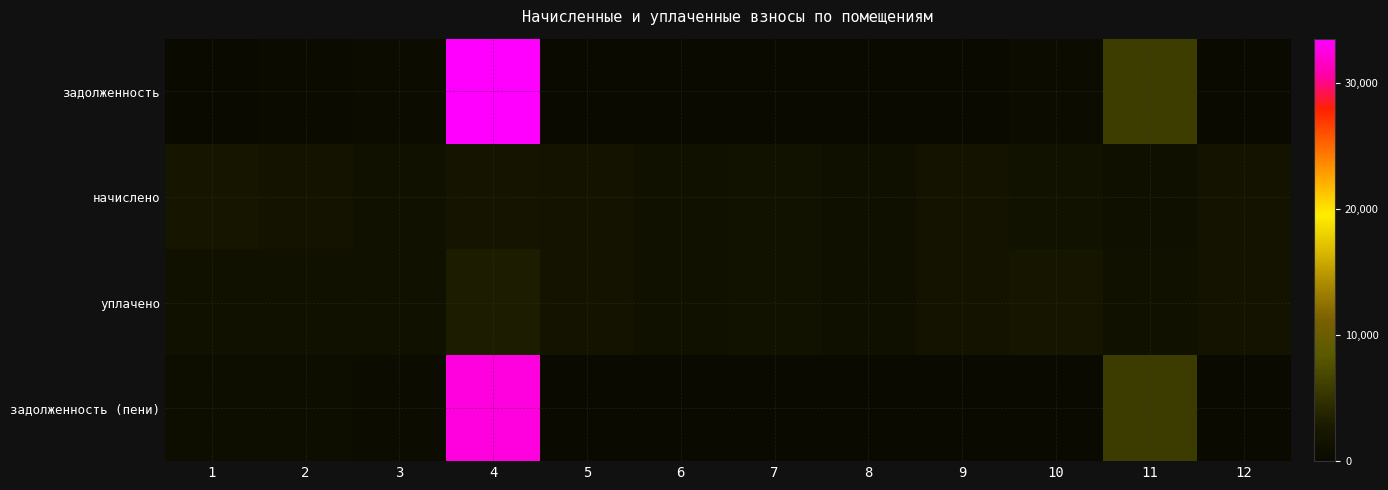

Which label corresponds to the largest value in the chart?

4